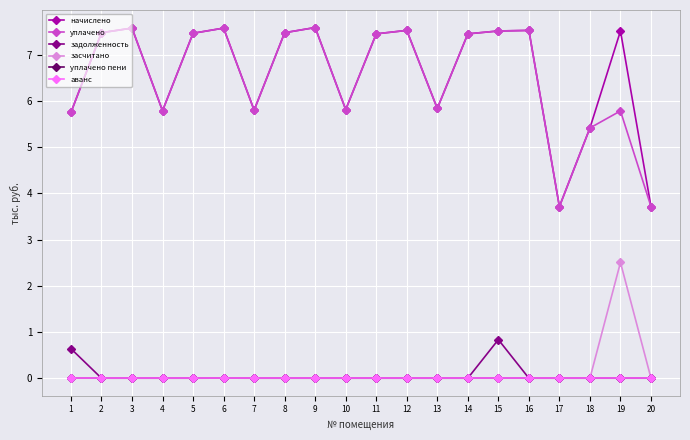

Reading left to right, transcribe all the data shown in this chart.

начислено: 5.8	7.5	7.6	5.8	7.5	7.6	5.8	7.5	7.6	5.8	7.5	7.5	5.8	7.5	7.5	7.5	3.7	5.4	7.5	3.7
уплачено: 5.8	7.5	7.6	5.8	7.5	7.6	5.8	7.5	7.6	5.8	7.5	7.5	5.8	7.5	7.5	7.5	3.7	5.4	5.8	3.7
задолженность: 0.6	0.0	0.0	0.0	0.0	0.0	0.0	0.0	0.0	0.0	0.0	0.0	0.0	0.0	0.8	0.0	0.0	0.0	0.0	0.0
засчитано: 0.0	0.0	0.0	0.0	0.0	0.0	0.0	0.0	0.0	0.0	0.0	0.0	0.0	0.0	0.0	0.0	0.0	0.0	2.5	0.0
уплачено пени: 0.0	0.0	0.0	0.0	0.0	0.0	0.0	0.0	0.0	0.0	0.0	0.0	0.0	0.0	0.0	0.0	0.0	0.0	0.0	0.0
аванс: 0.0	0.0	0.0	0.0	0.0	0.0	0.0	0.0	0.0	0.0	0.0	0.0	0.0	0.0	0.0	0.0	0.0	0.0	0.0	0.0